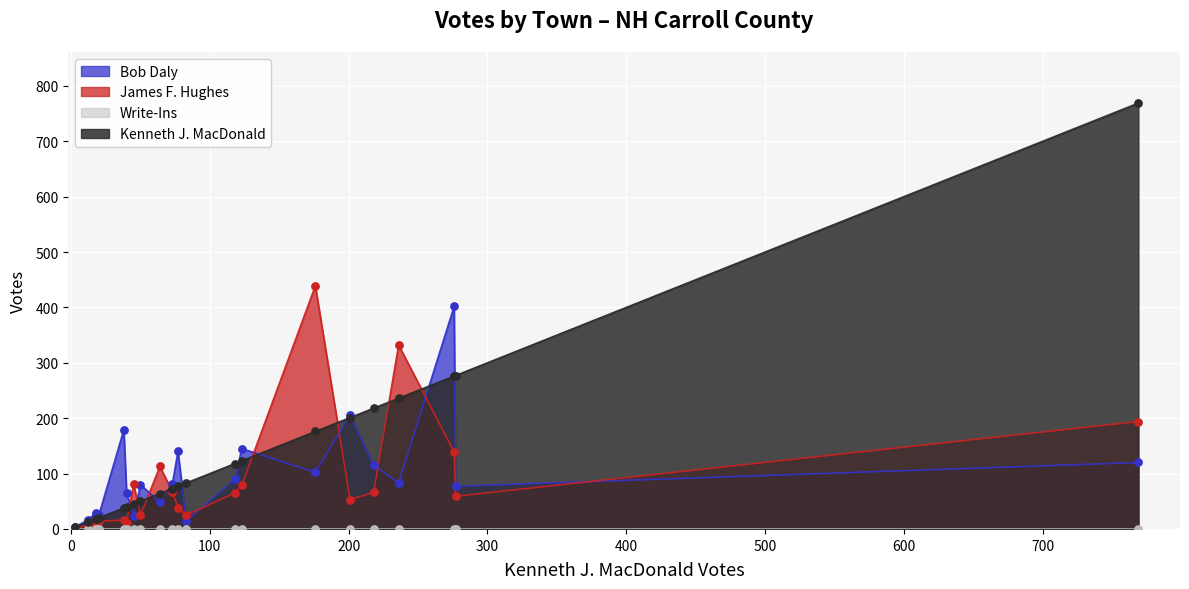

At which category is the sum across all series the highest?

Wolfeboro